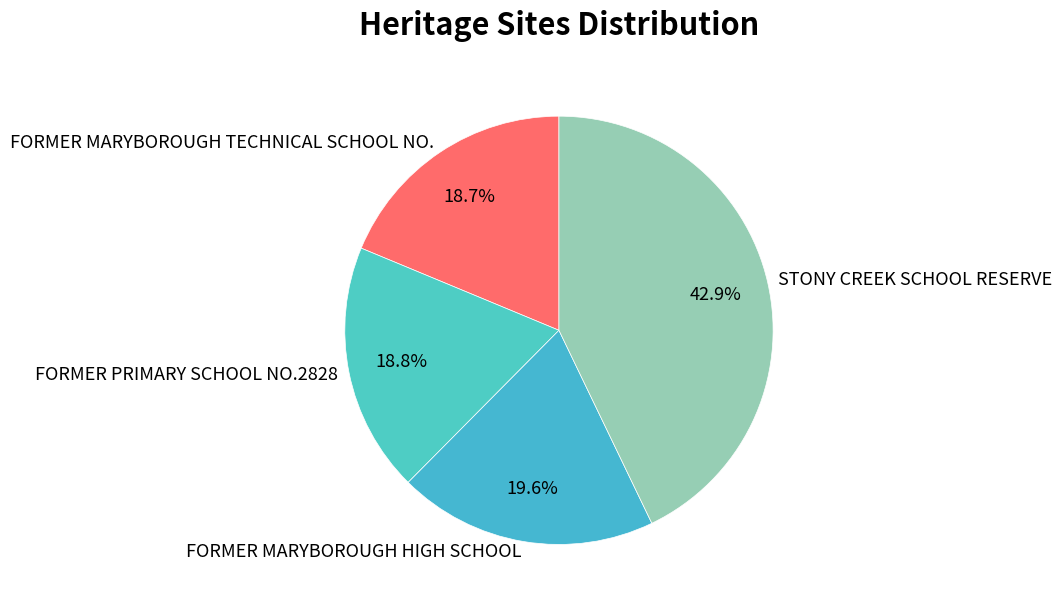

How many segments does this pie chart have?

4